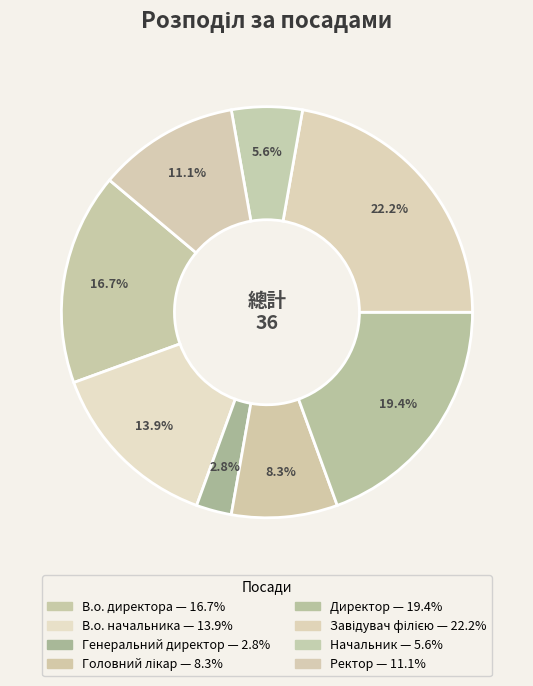

To the nearest percent, what is the difference between the Директор and Генеральний директор slice percentages?

17%